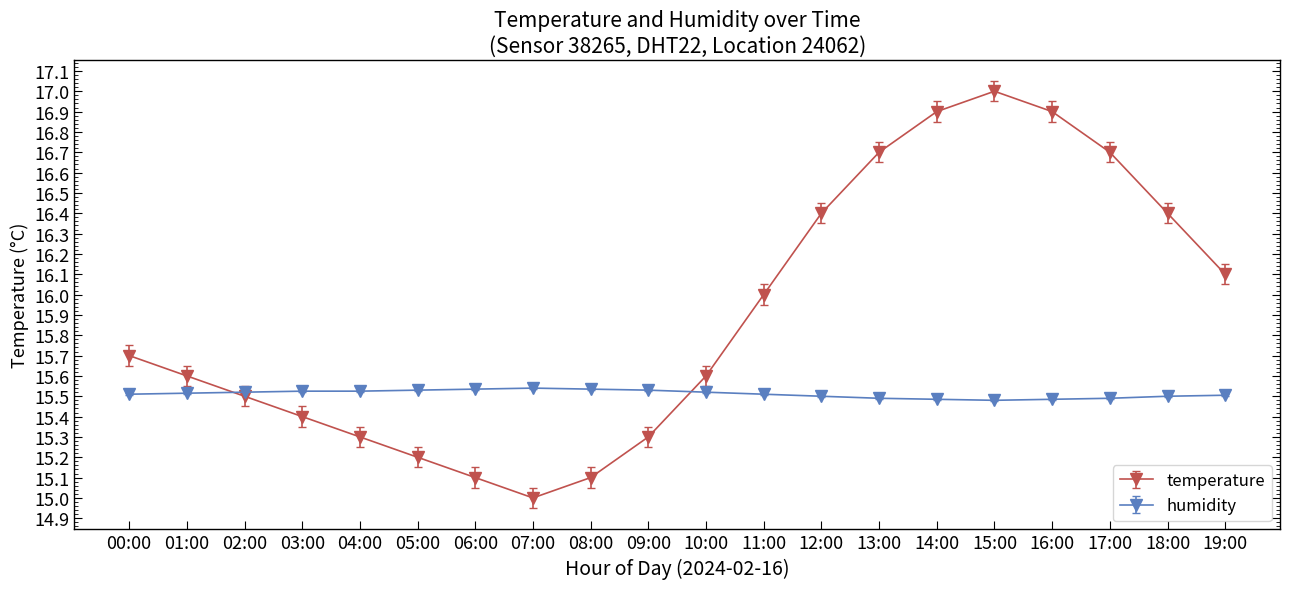

True or false: humidity and temperature intersect in this chart.

True